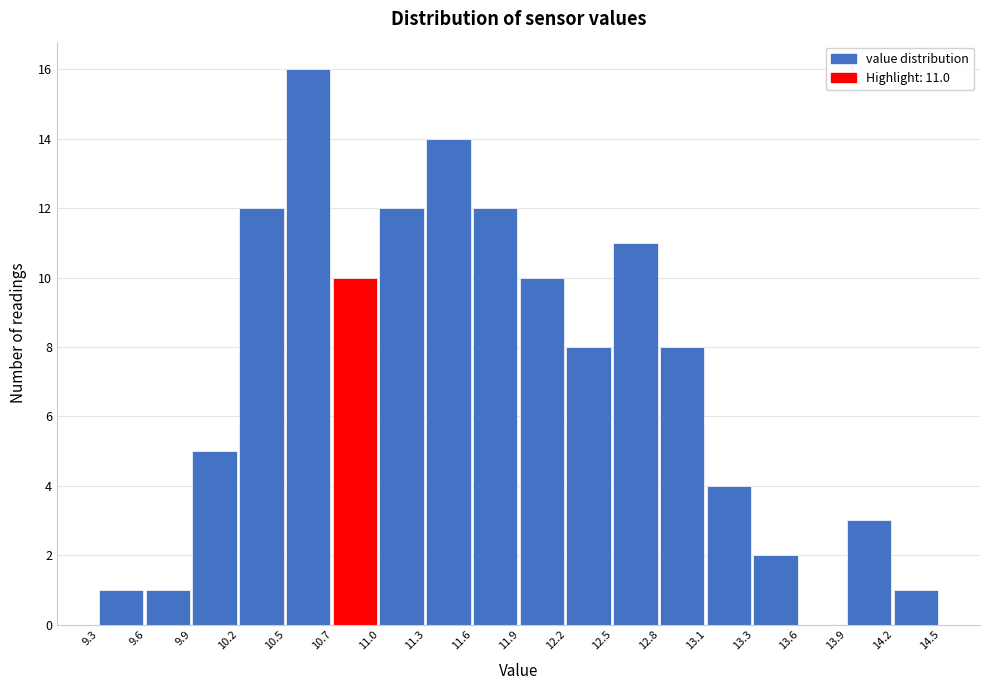

Over which range of the x-axis is the bar tallest?

10.5 to 10.7